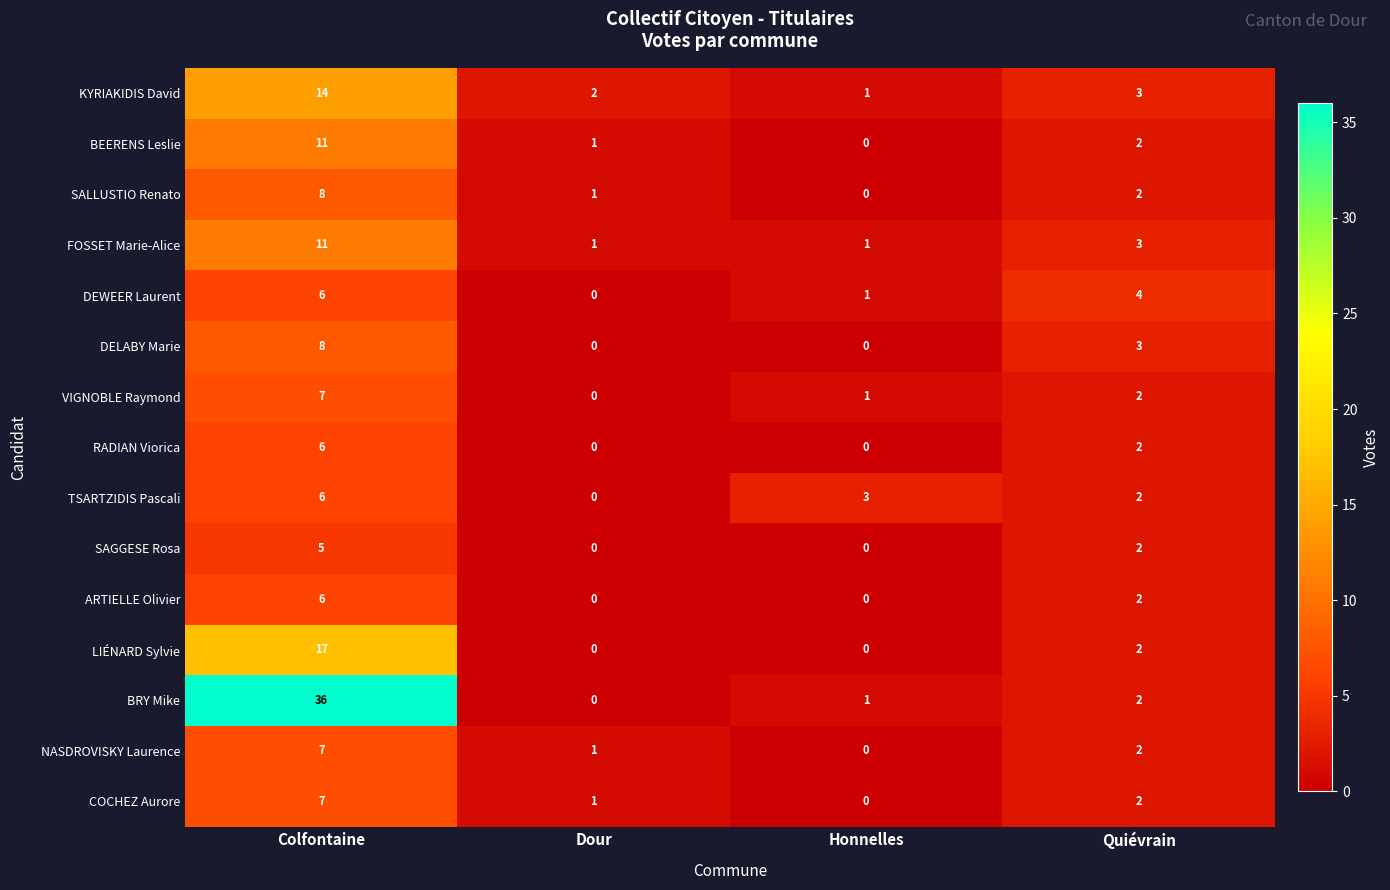

What is the highest value of the FOSSET Marie-Alice series?

11